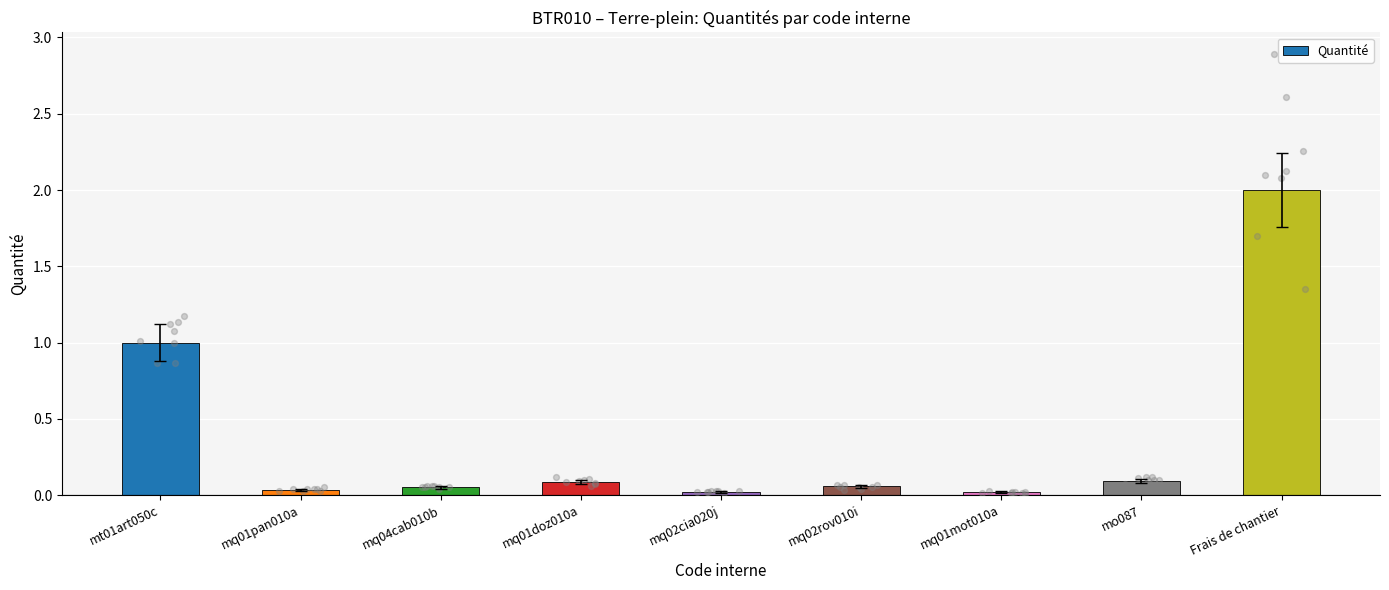

Between mq01mot010a and mq01pan010a, which is larger?

mq01pan010a